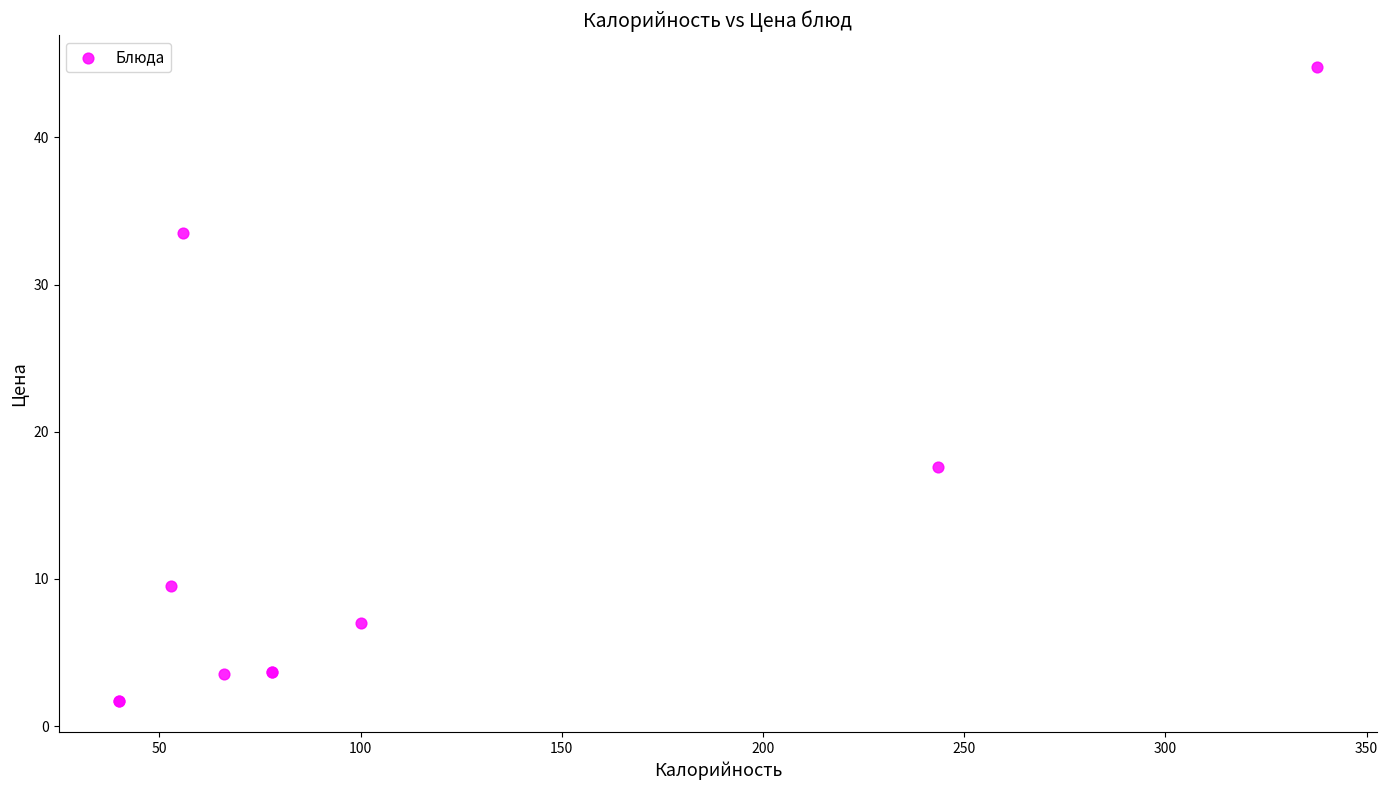

What Y value in the scatter plot is closest to 23?

17.6